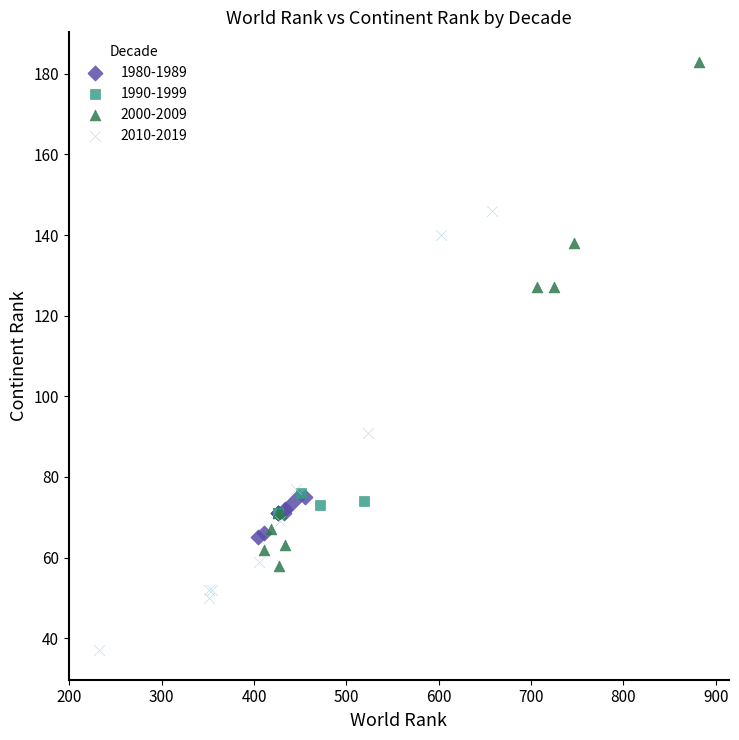

Which series contains the lowest Y value?

2010-2019